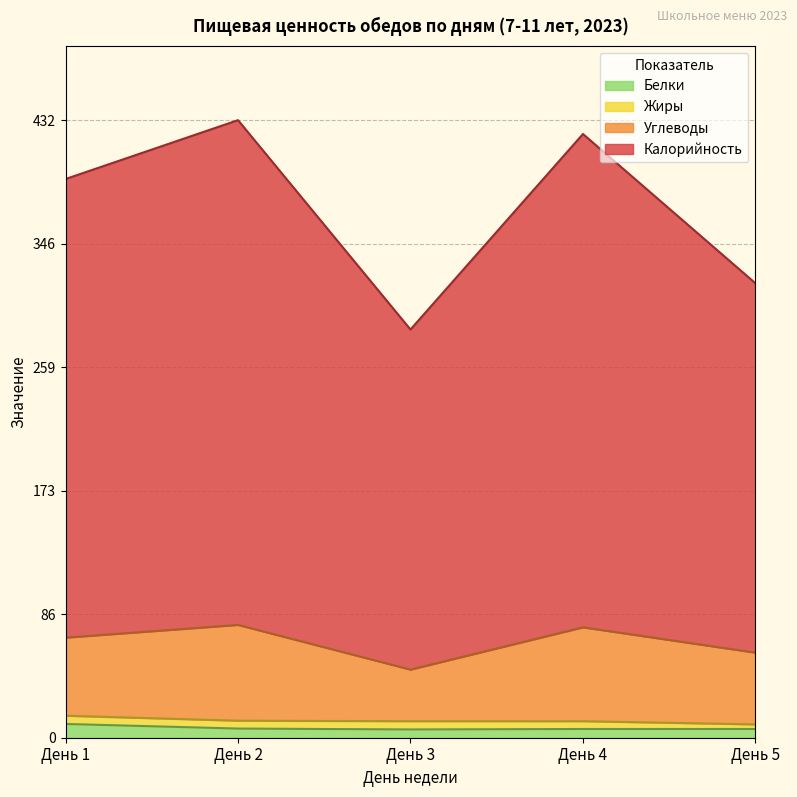

What are all the series names shown in the legend?

Белки, Жиры, Углеводы, Калорийность